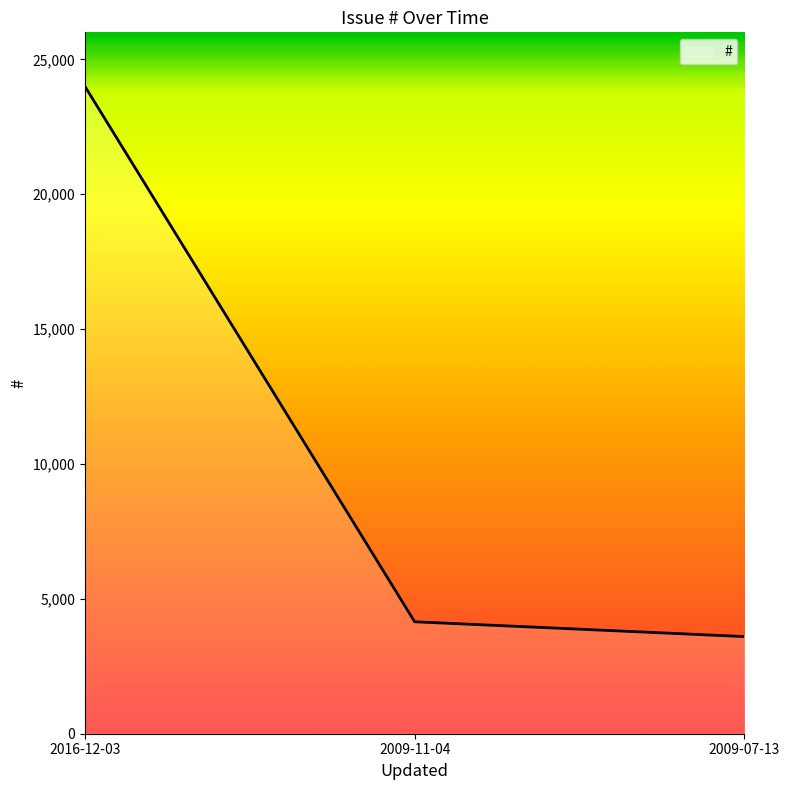

How many series are shown in this chart?

1